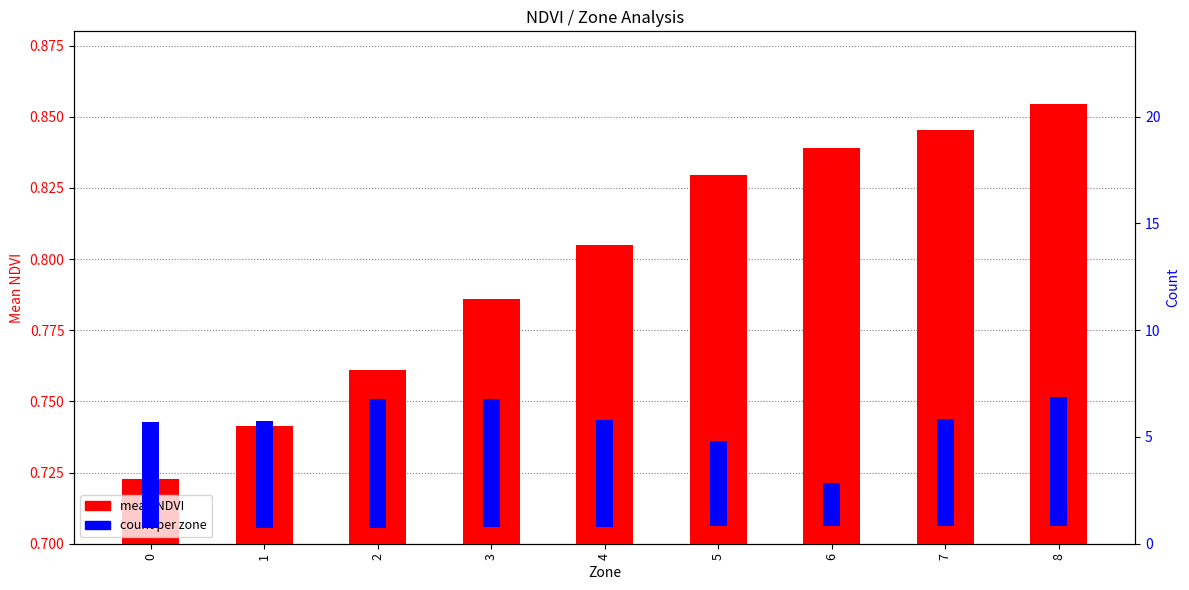

At how many categories does at least one series exceed 5?

3